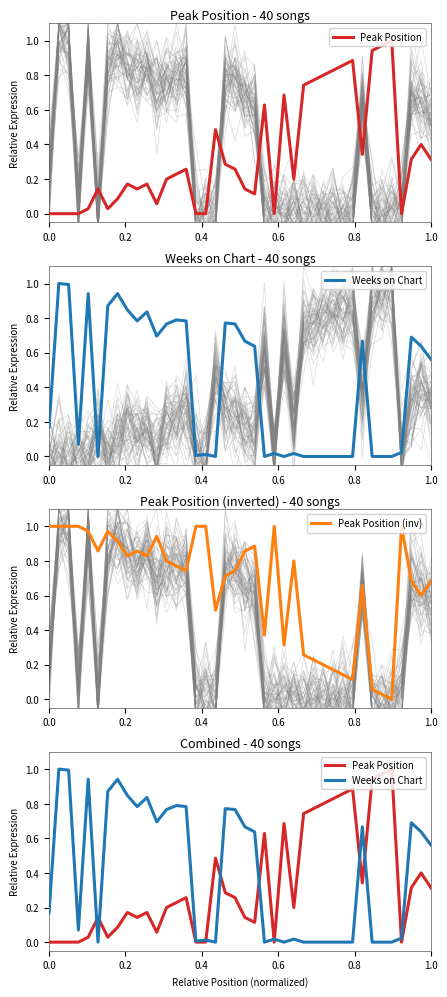

True or false: Peak Position (inv) has a value of 1.6 at 0.0.

False